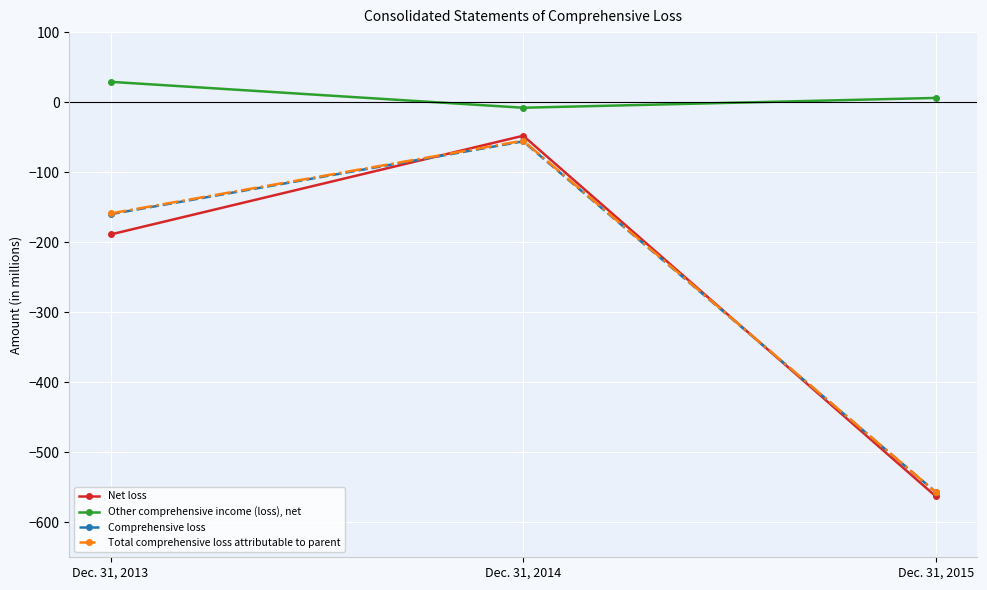

At which label does Comprehensive loss reach its minimum?

Dec. 31, 2015